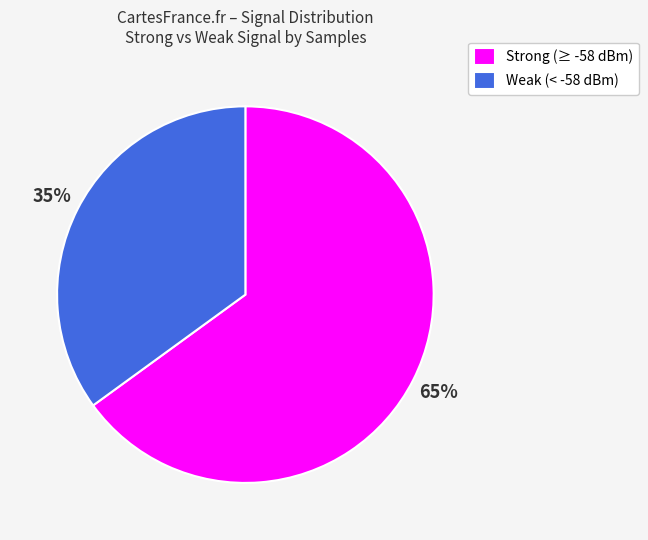

Which slice represents more than half of the pie?

Strong (≥ -58 dBm)